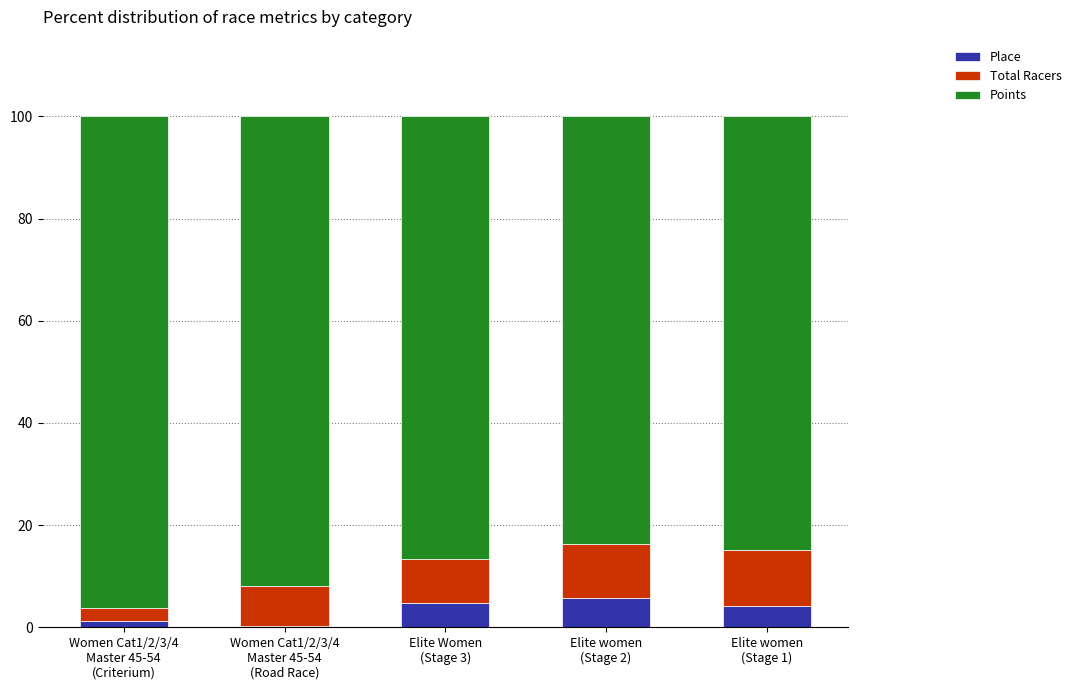

What is the highest value of the Place series?

5.7